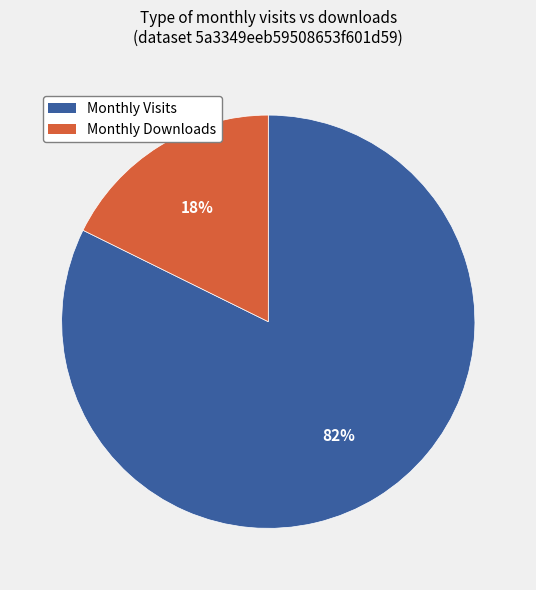

Is there any slice that represents more than half of the pie?

Yes